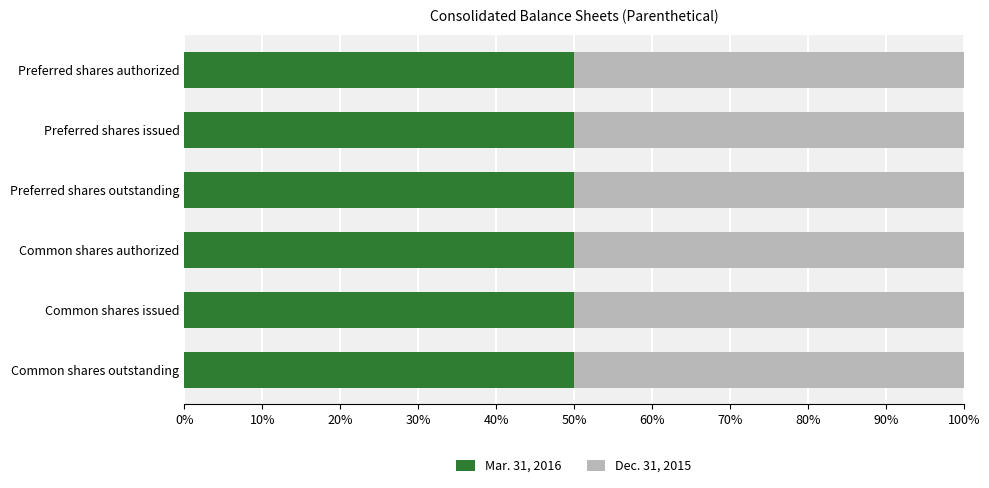

What is the lowest value of the Mar. 31, 2016 series?

50.0